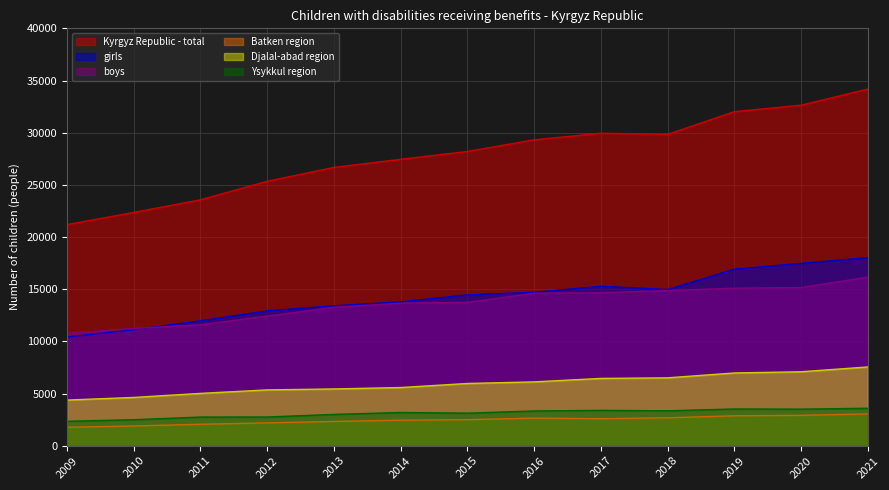

At which category does Ysykkul region reach its first local peak?

2014